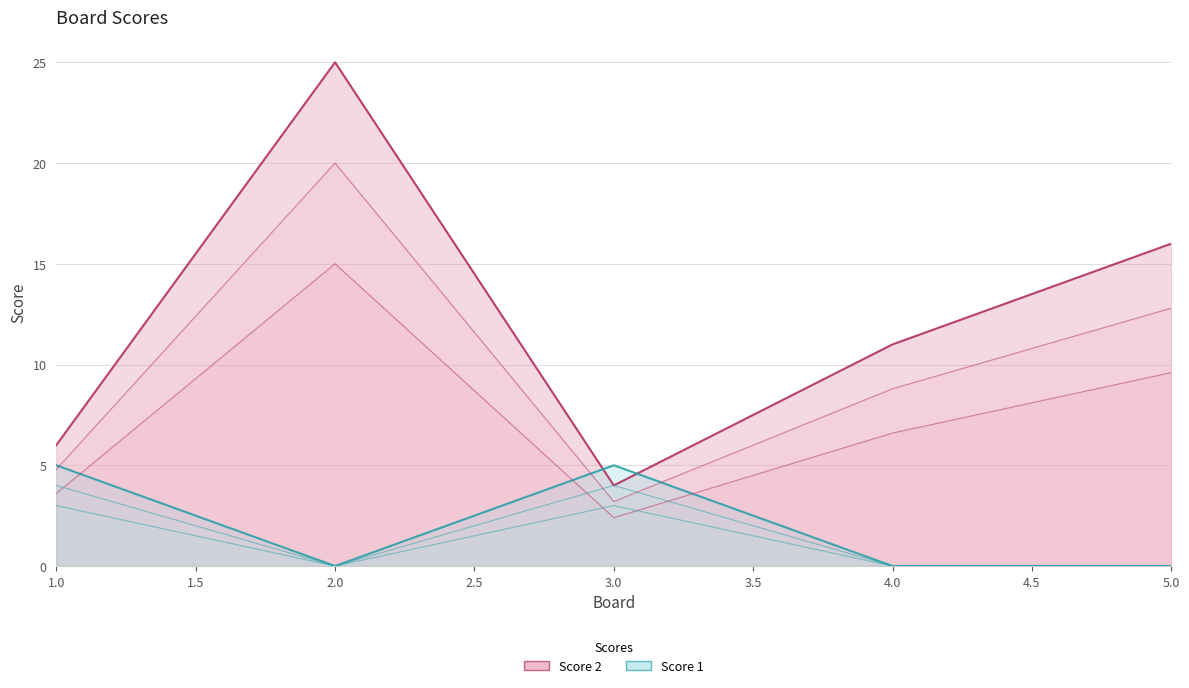

What is the total value across all series at 3?

9